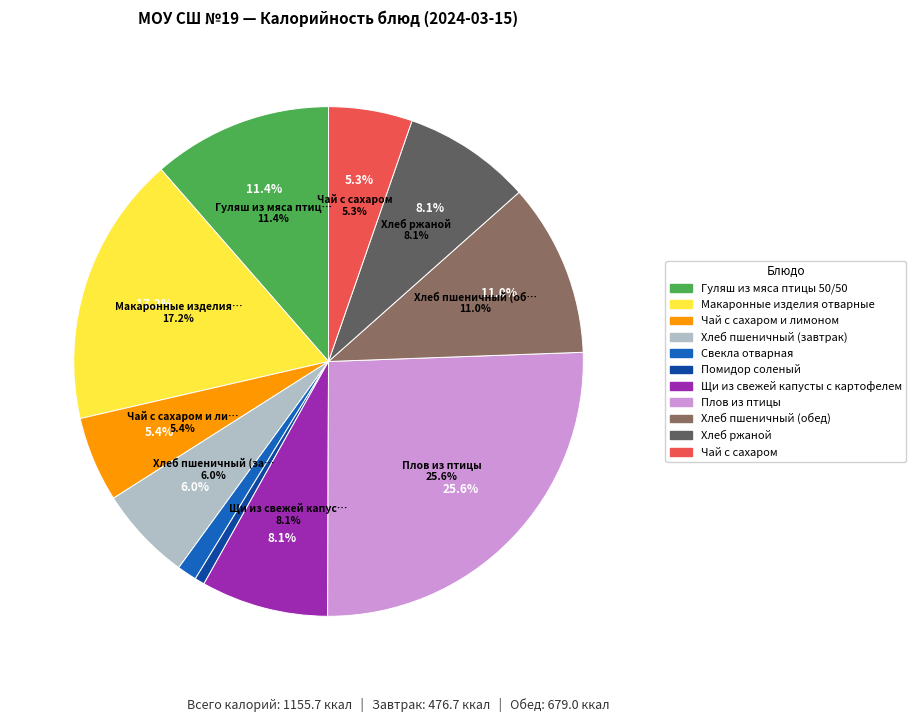

Is there a majority slice in this chart?

No